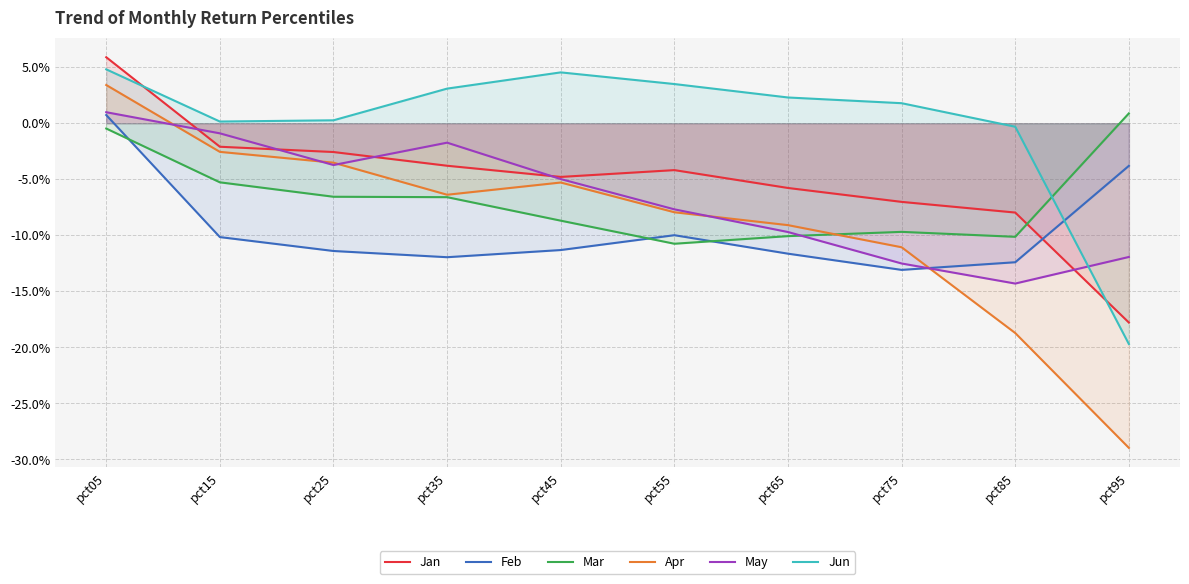

The value of Jun at pct05 is 0.0. True or false?

False